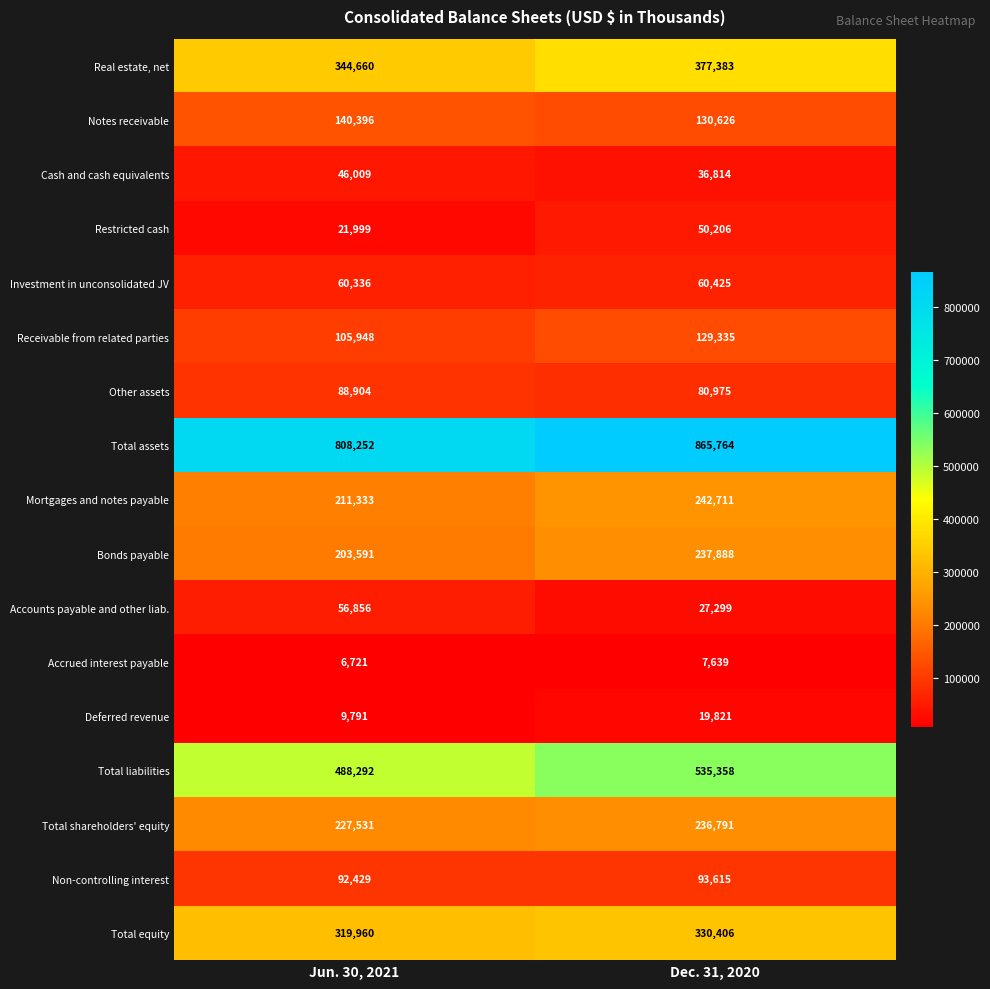

At which label is Other assets closest to 84939?

Dec. 31, 2020